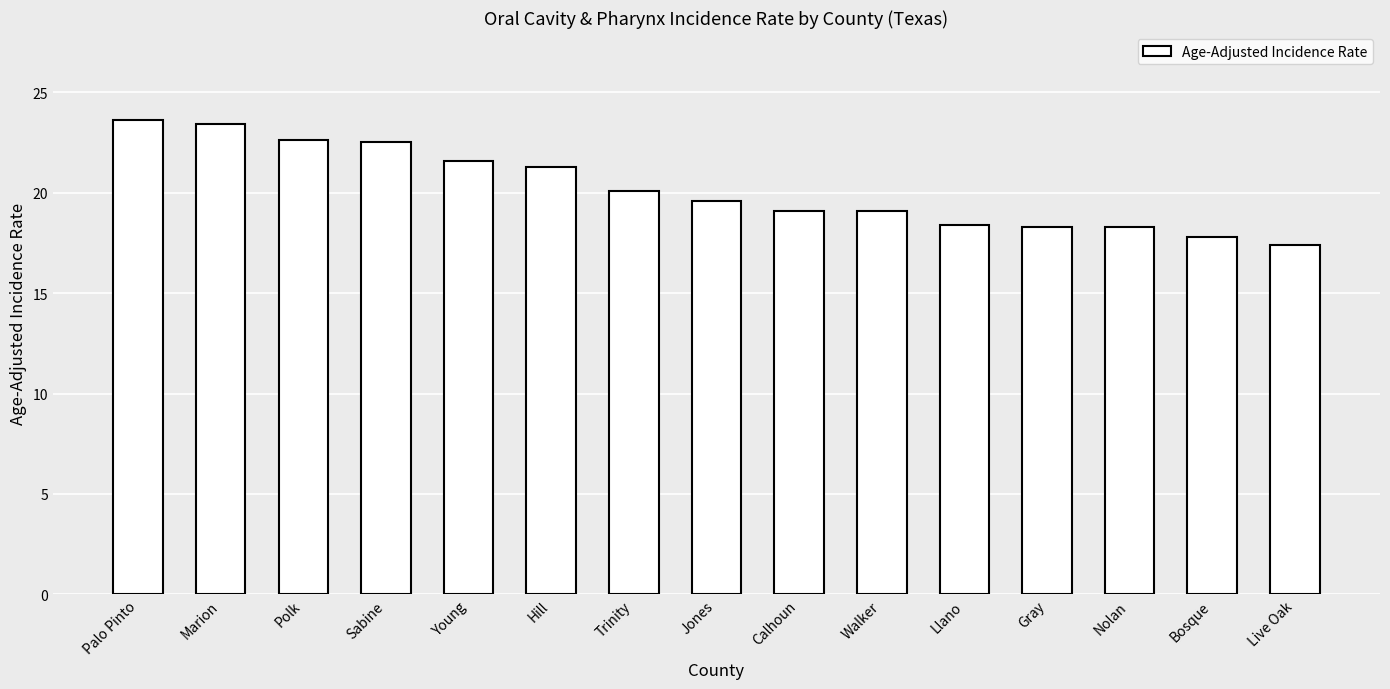

What is the label of the 4th bar from the right?

Gray